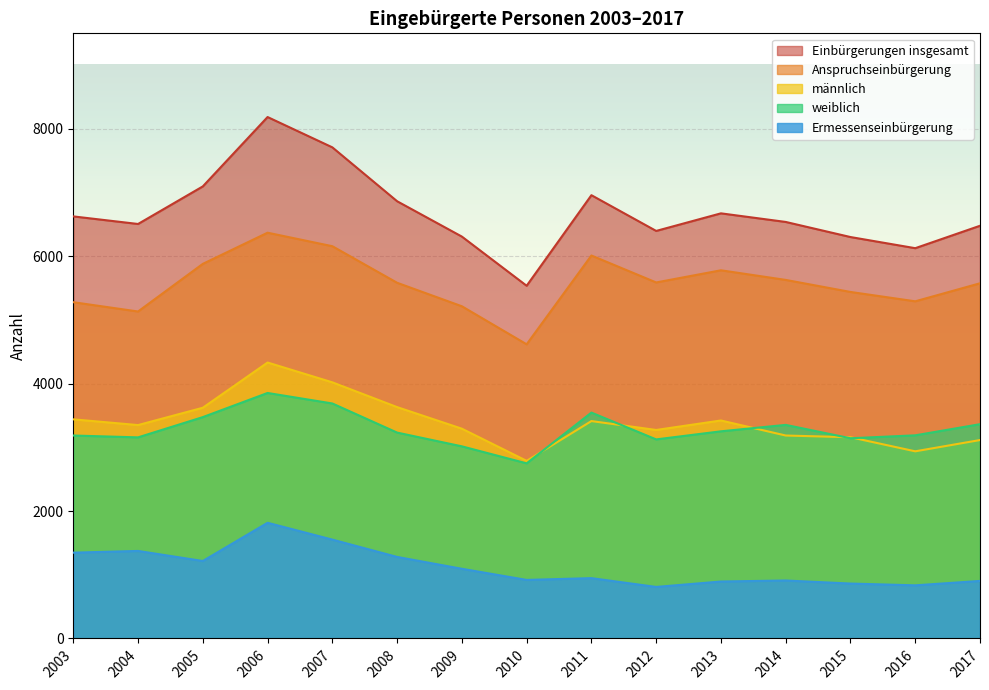

Which has a higher value, 2006 or 2005?

2006